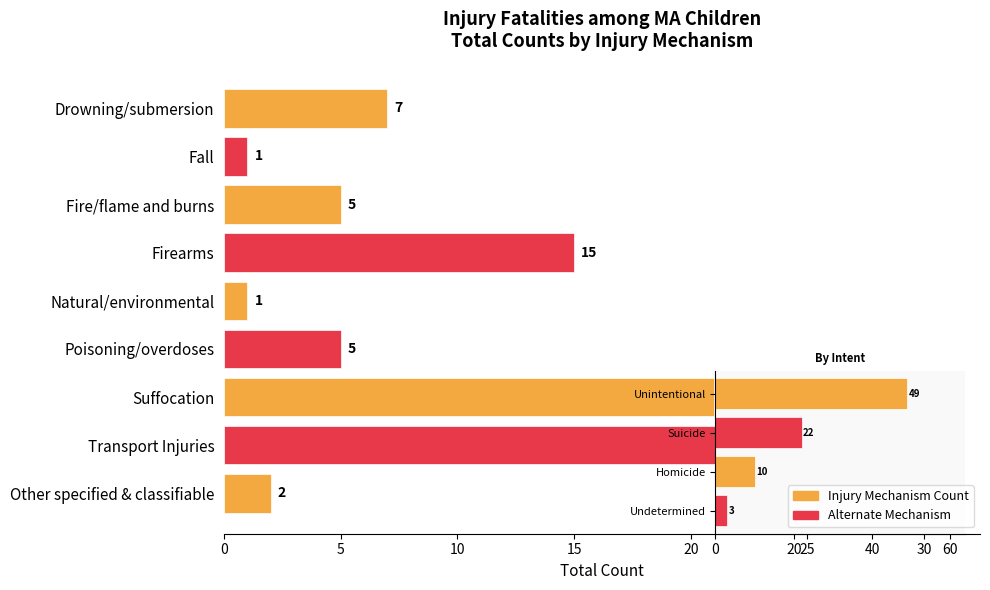

At which category does the chart reach its peak across all series?

Transport Injuries